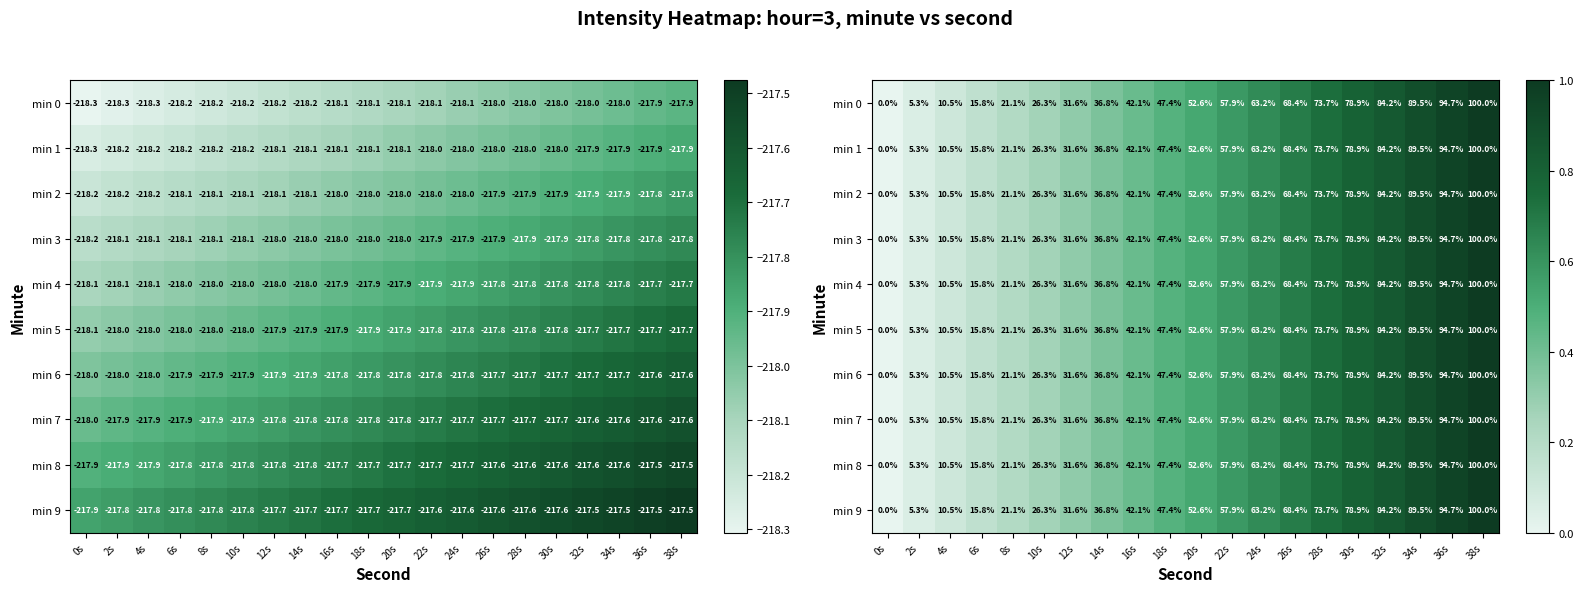

At which category does the chart reach its minimum across all series?

0s